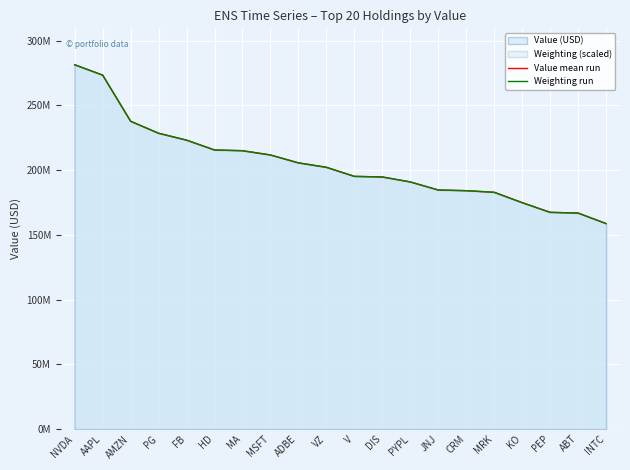

What is the difference between the second highest and minimum values in the Weighting run series?

114637925.9